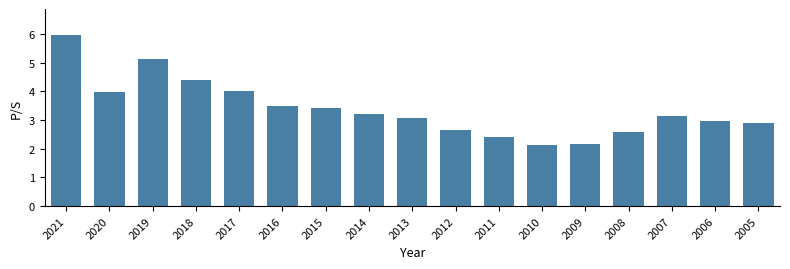

Is it true that the value at 2018 is 3.0?

False